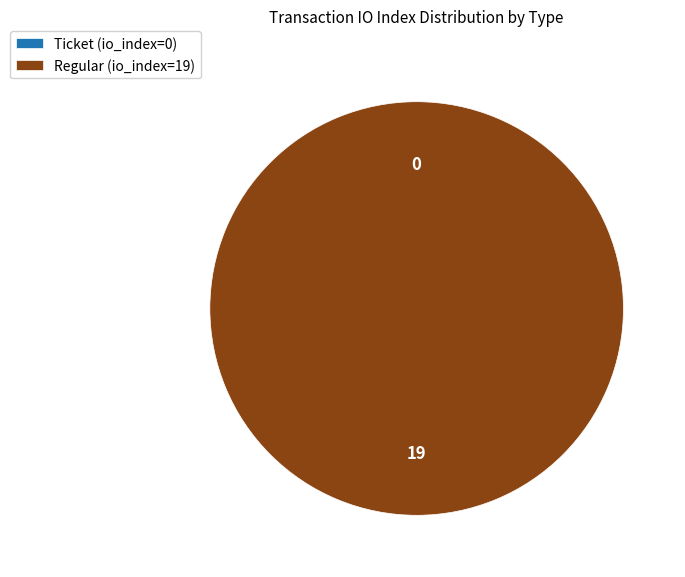

What is the change in value from Ticket (io_index=0) to Regular (io_index=19)?

+19